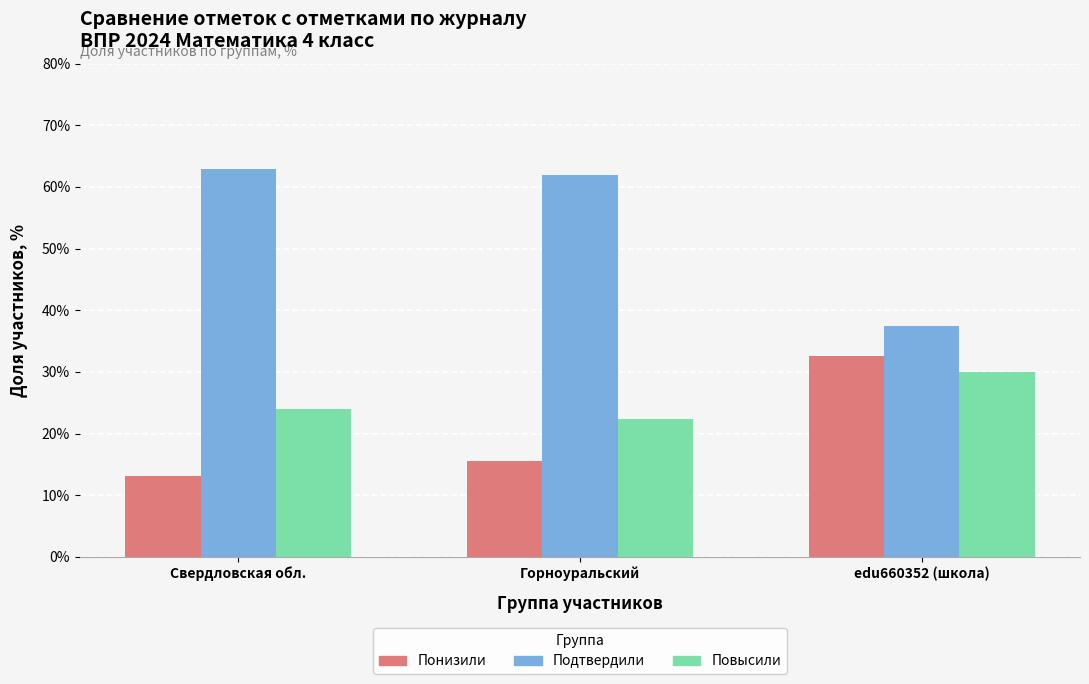

True or false: Повысили has a value of 37.2 at Свердловская обл..

False